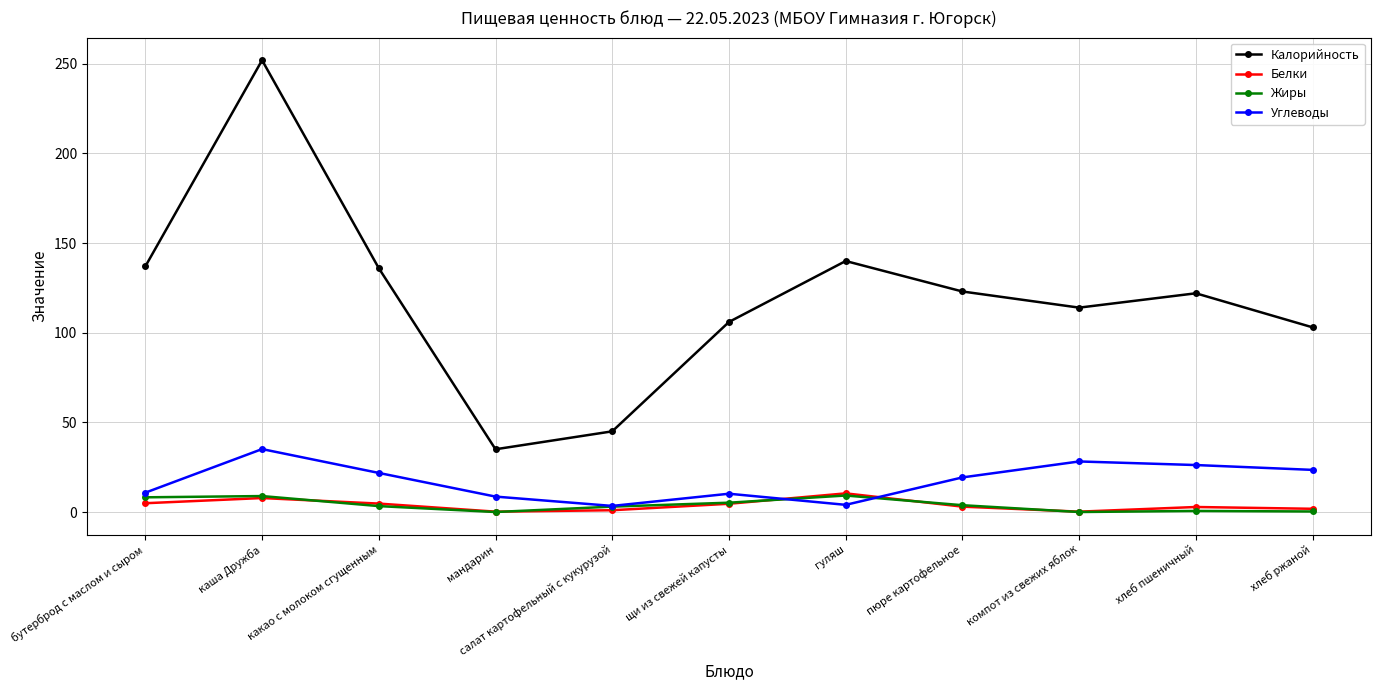

True or false: Жиры and Калорийность cross at least once.

False